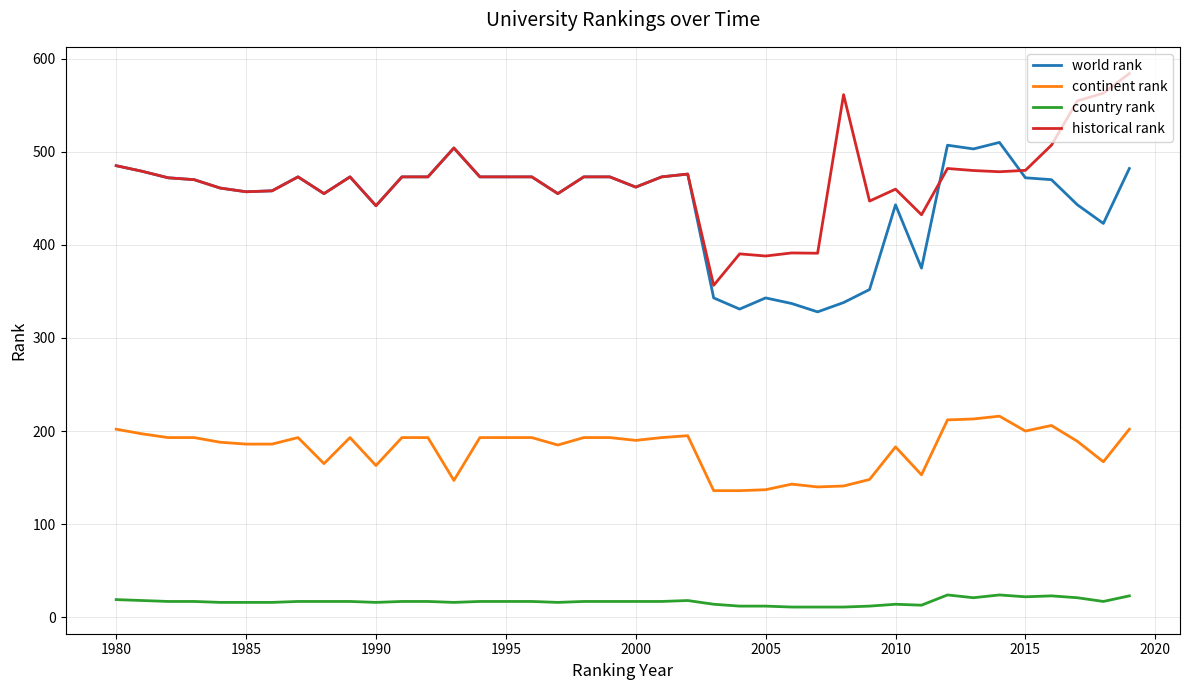

Does the chart have visible grid lines?

Yes